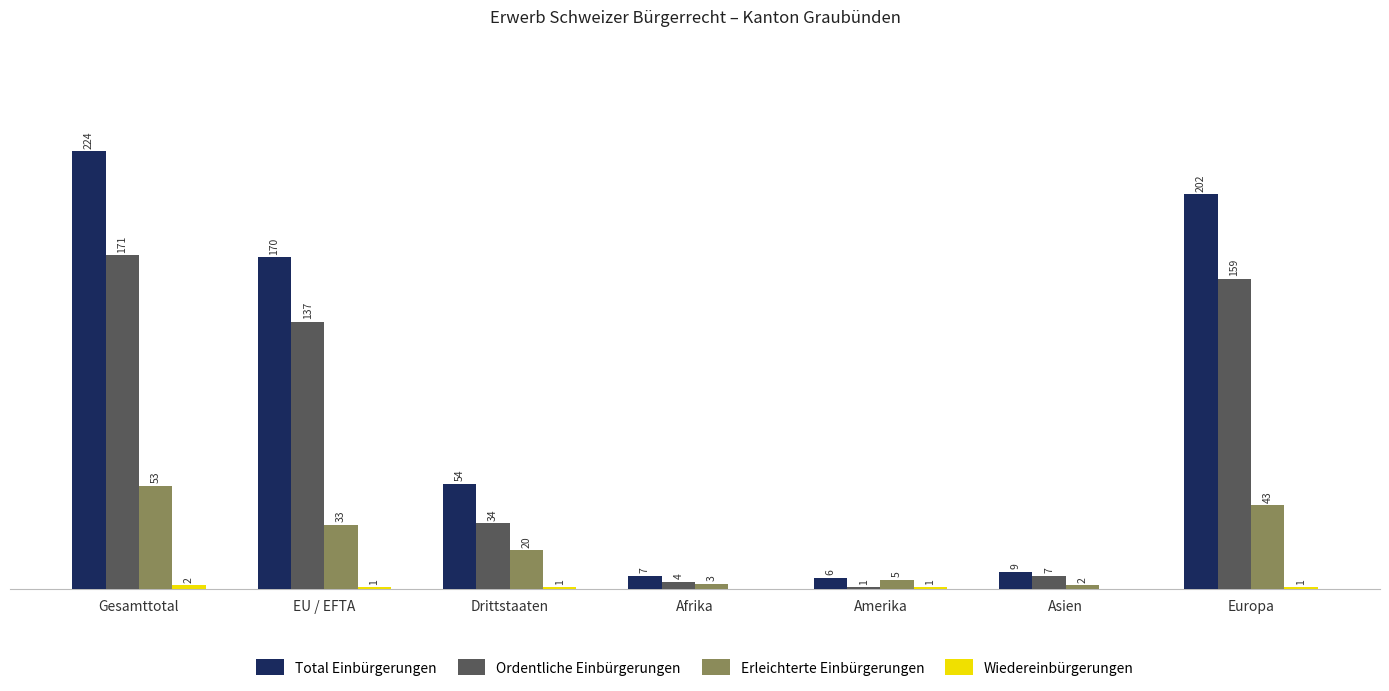

Which series has the largest total across all categories?

Total Einbürgerungen